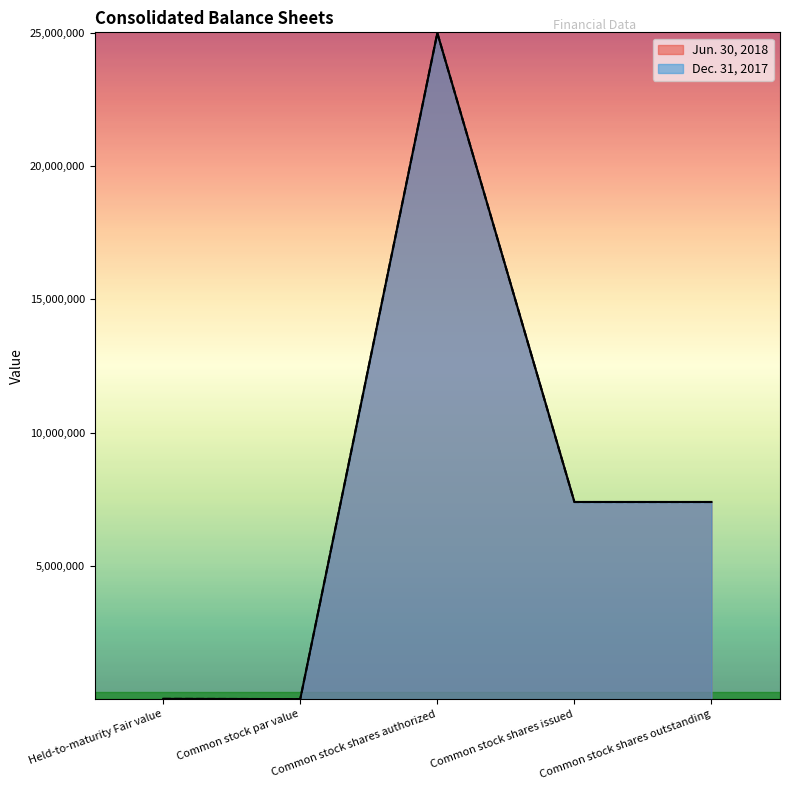

Is it true that Dec. 31, 2017 equals 25000000 at Common stock shares authorized?

True